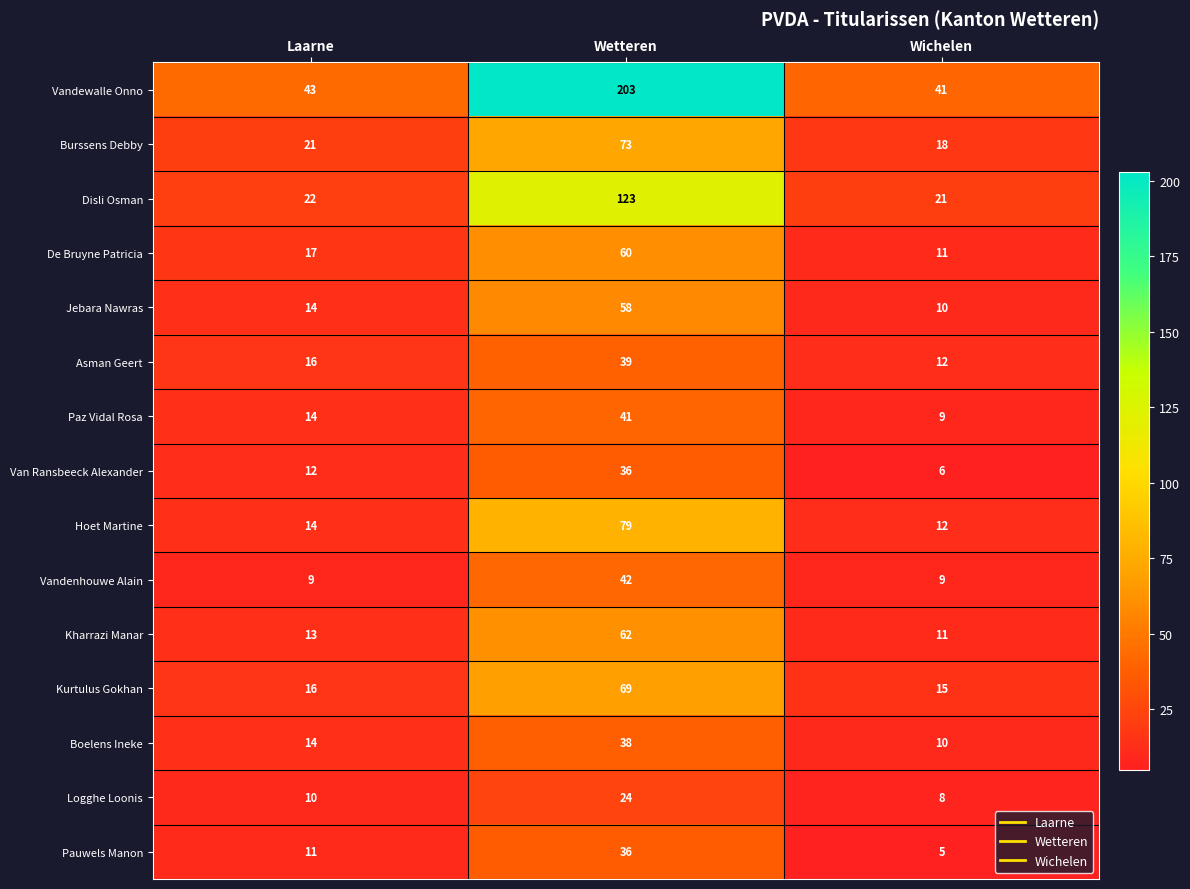

What is the lowest value of the Boelens Ineke series?

10